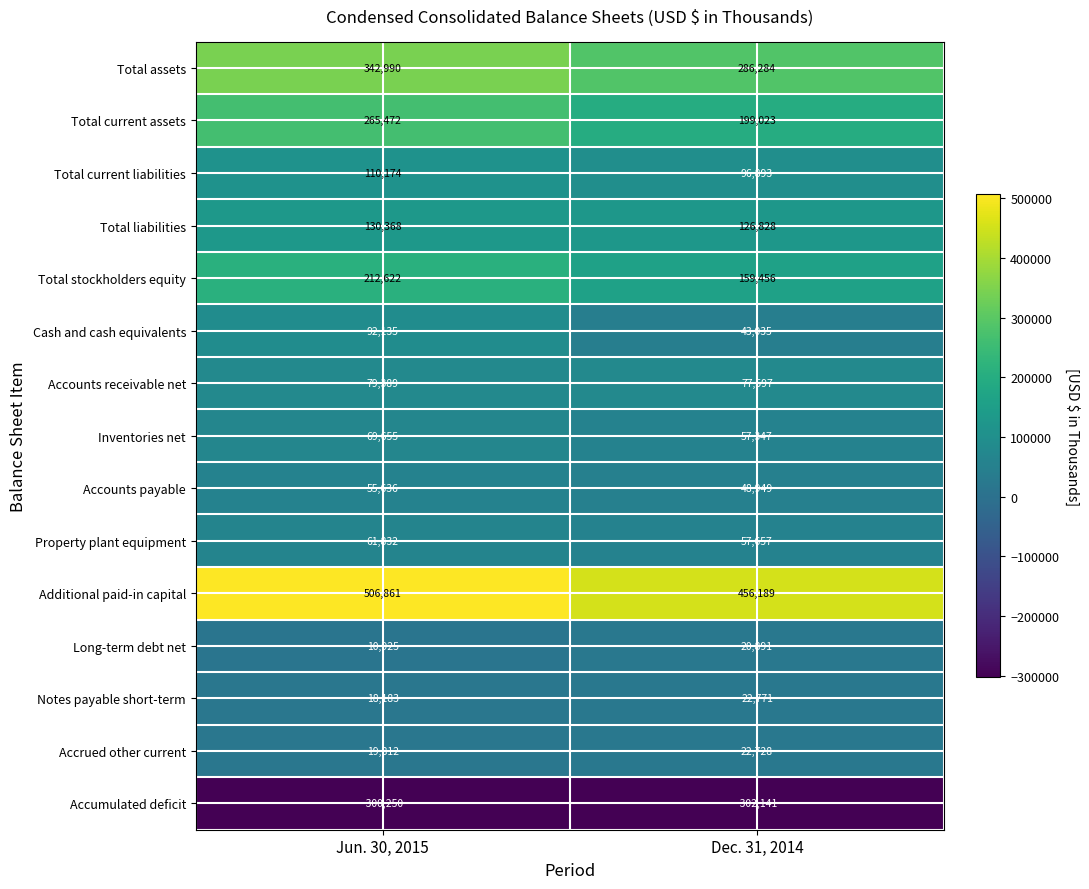

Rank the series by their maximum value, from highest to lowest.

Additional paid-in capital, Total assets, Total current assets, Total stockholders equity, Total liabilities, Total current liabilities, Cash and cash equivalents, Accounts receivable net, Inventories net, Property plant equipment, Accounts payable, Notes payable short-term, Accrued other current, Long-term debt net, Accumulated deficit